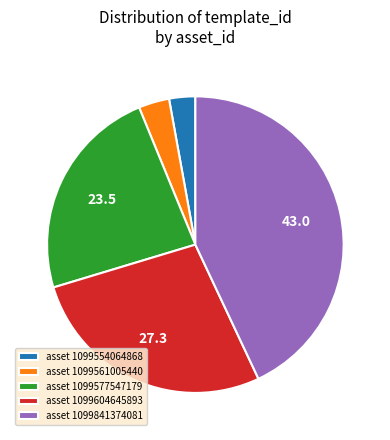

Count the number of slices in the pie.

5